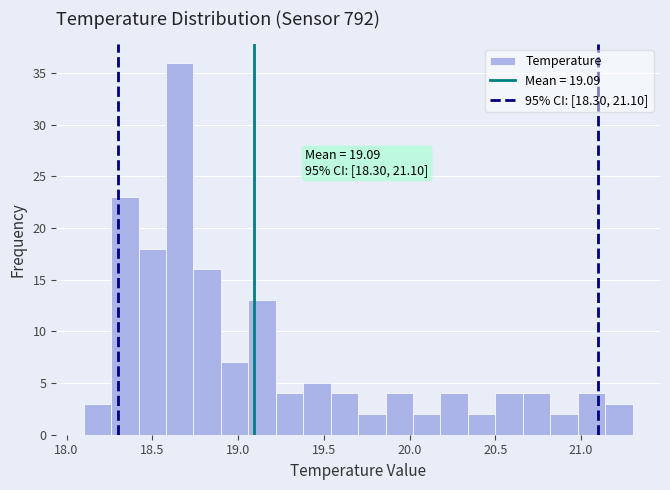

Read against the x-axis, roughly where is the centre of the tallest bar?

18.65